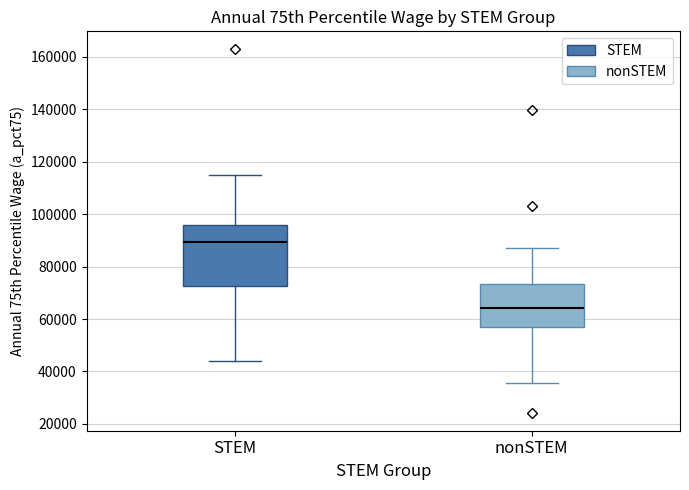

Which box is the tallest, from its lower edge to its upper edge?

STEM